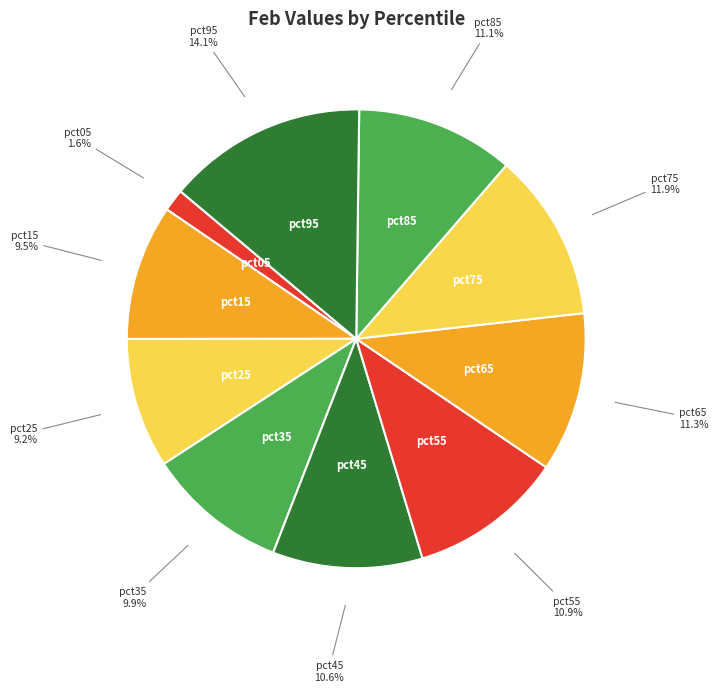

Rank the categories by value from lowest to highest.

pct05, pct25, pct15, pct35, pct45, pct55, pct85, pct65, pct75, pct95